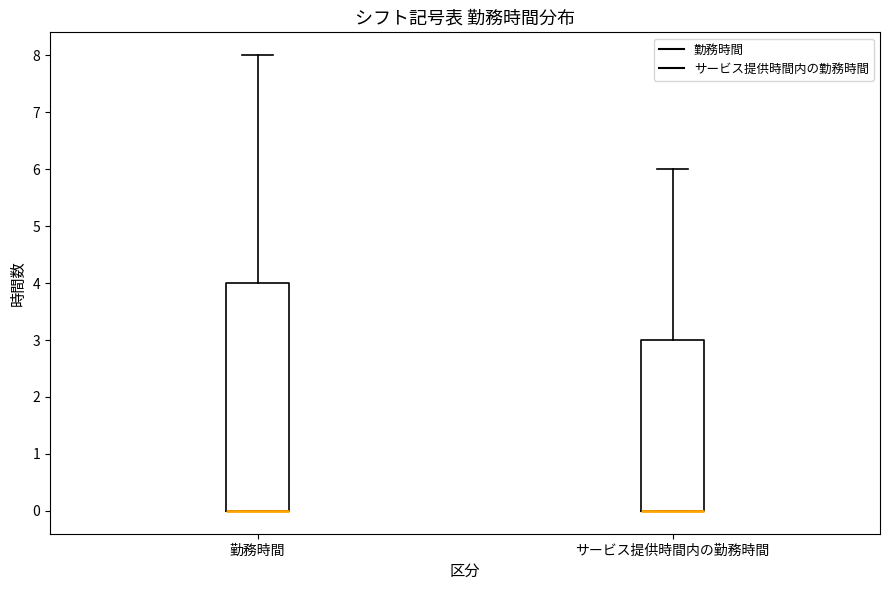

Reading left to right, transcribe this box plot: for each box, give where its median line is, the range the box spans, and where its two whiskers end, as read against the y-axis. The values are not printed on the chart, so give them approximately, as read against the axis.

勤務時間: median 0 (drawn on the box's lower edge), box 0 to 4, whiskers 0 to 8
サービス提供時間内の勤務時間: median 0 (drawn on the box's lower edge), box 0 to 3, whiskers 0 to 6